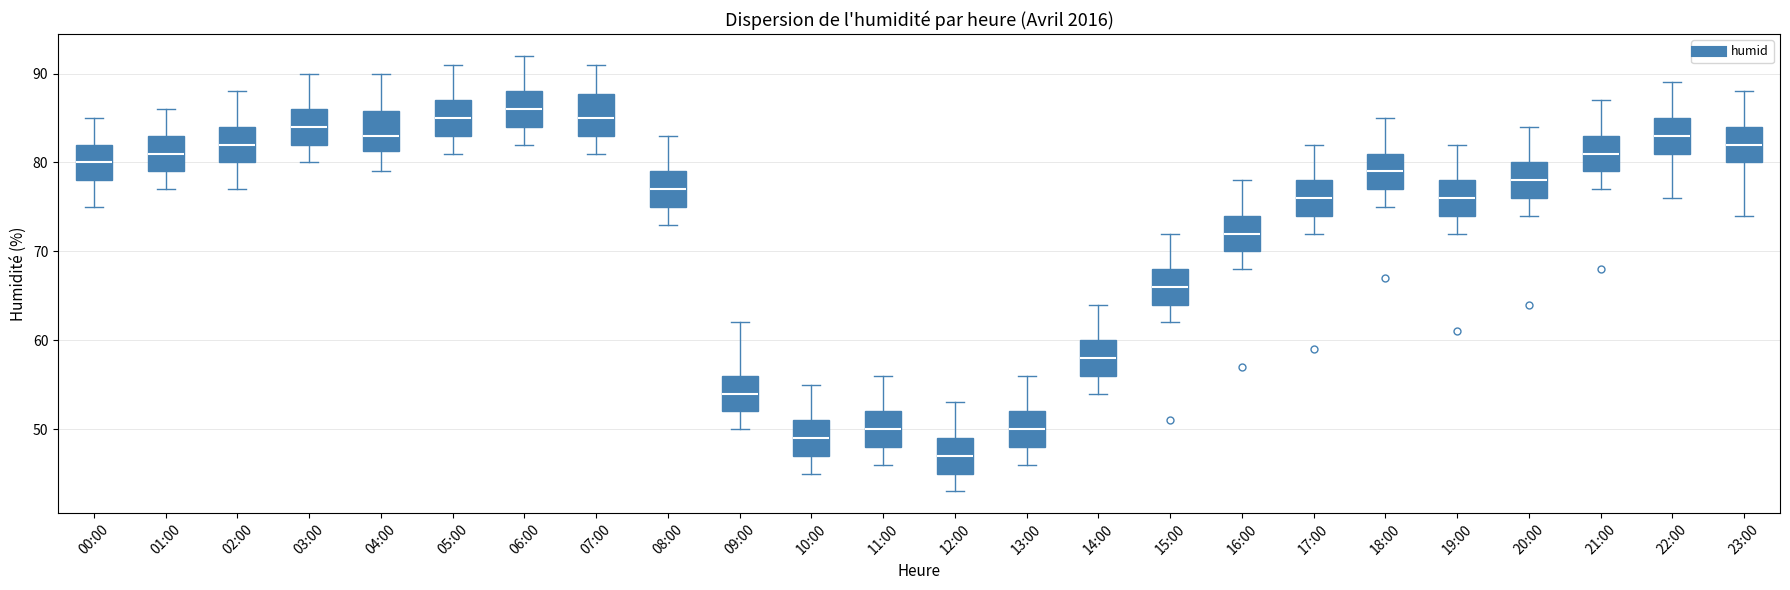

Where does the median line of the box for 18:00 sit on the y-axis? The values are not printed on the chart, so give them approximately, as read against the axis.

79